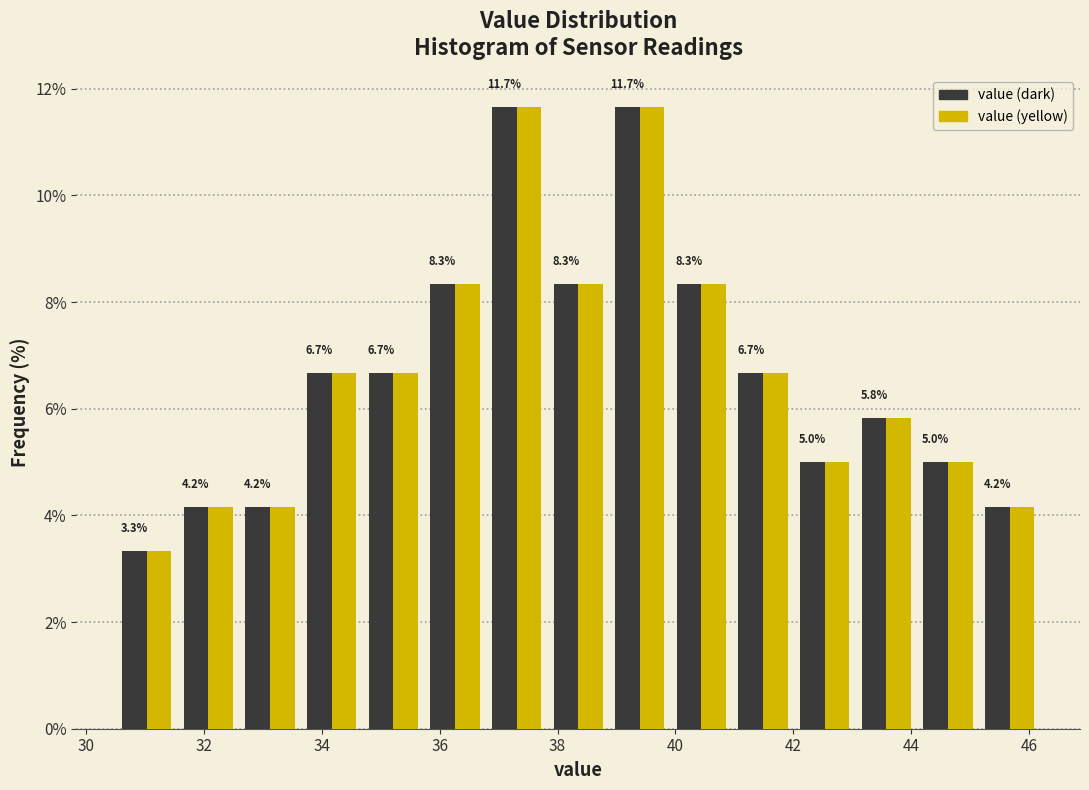

What is the height of the value (dark) bar covering 33.6 to 34.6 on the x-axis? The bar edges are not printed on the chart, so give them approximately, as read against the axis.

6.7